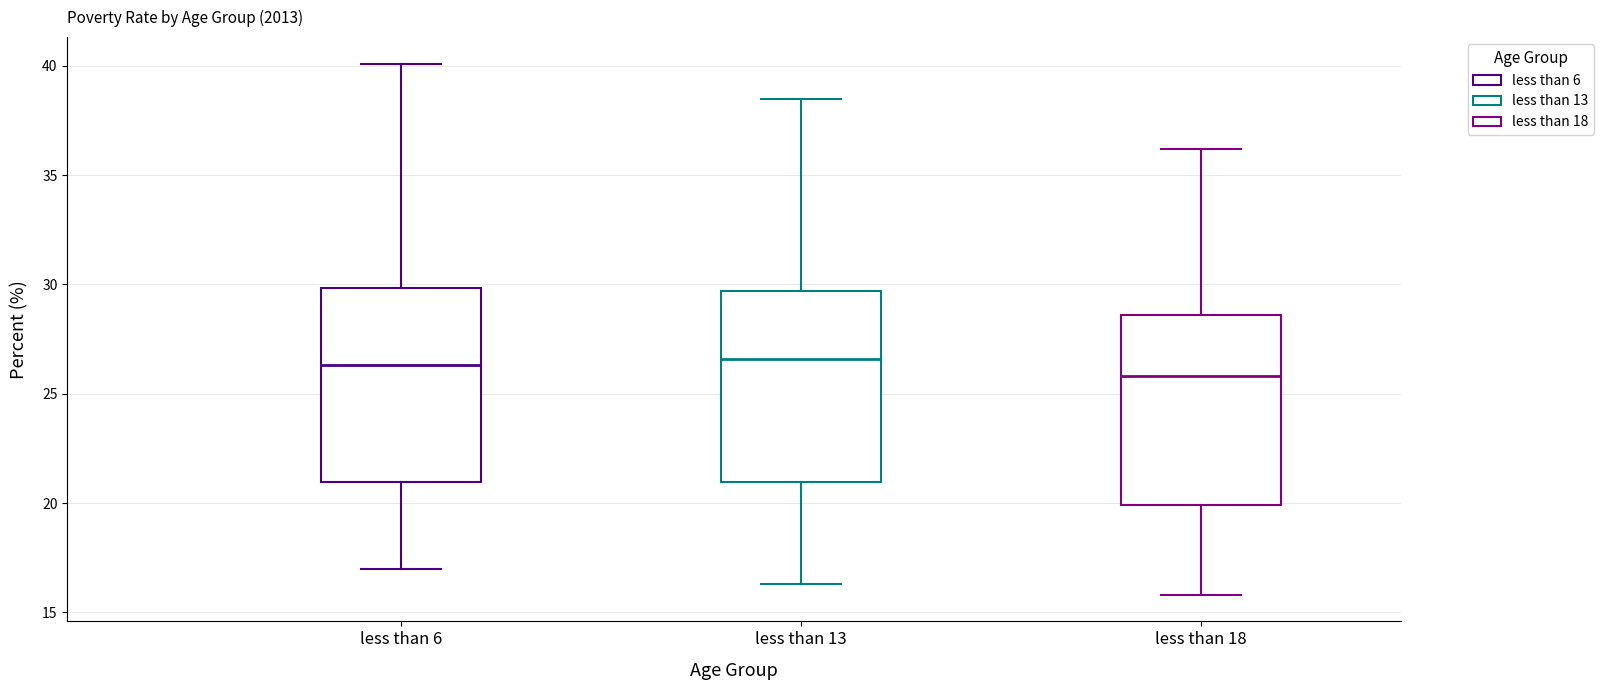

Reading left to right, read every box against the y-axis: the position of its median line, the range the box covers, and the ends of its whiskers. The values are not printed on the chart, so give them approximately, as read against the axis.

less than 6: median 26.5, box 21.0 to 30.0, whiskers 17.0 to 40.0
less than 13: median 26.5, box 21.0 to 29.5, whiskers 16.5 to 38.5
less than 18: median 26.0, box 20.0 to 28.5, whiskers 16.0 to 36.0